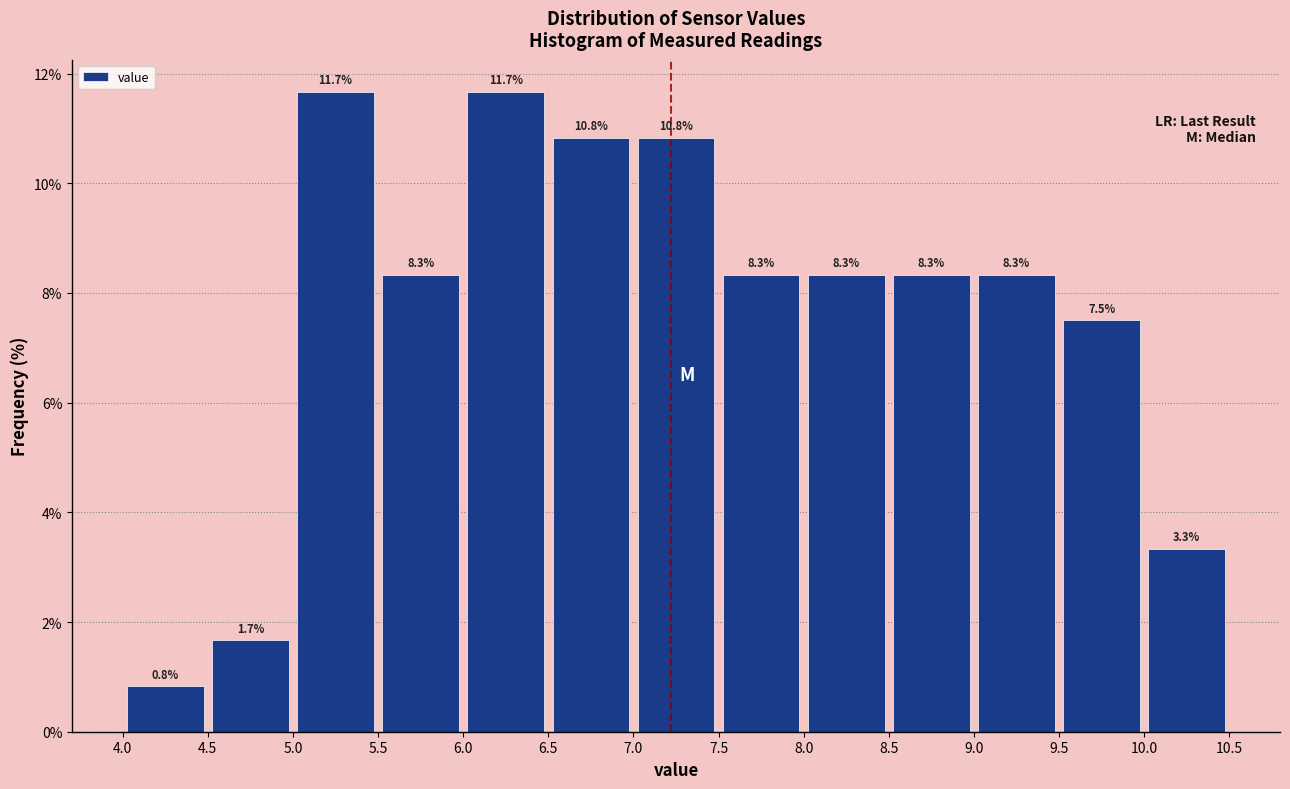

Reading left to right, transcribe this chart: for each bar, give the range it covers on the x-axis and its height.

4.0 to 4.5: 0.8
4.5 to 5.0: 1.7
5.0 to 5.5: 11.7
5.5 to 6.0: 8.3
6.0 to 6.5: 11.7
6.5 to 7.0: 10.8
7.0 to 7.5: 10.8
7.5 to 8.0: 8.3
8.0 to 8.5: 8.3
8.5 to 9.0: 8.3
9.0 to 9.5: 8.3
9.5 to 10.0: 7.5
10.0 to 10.5: 3.3